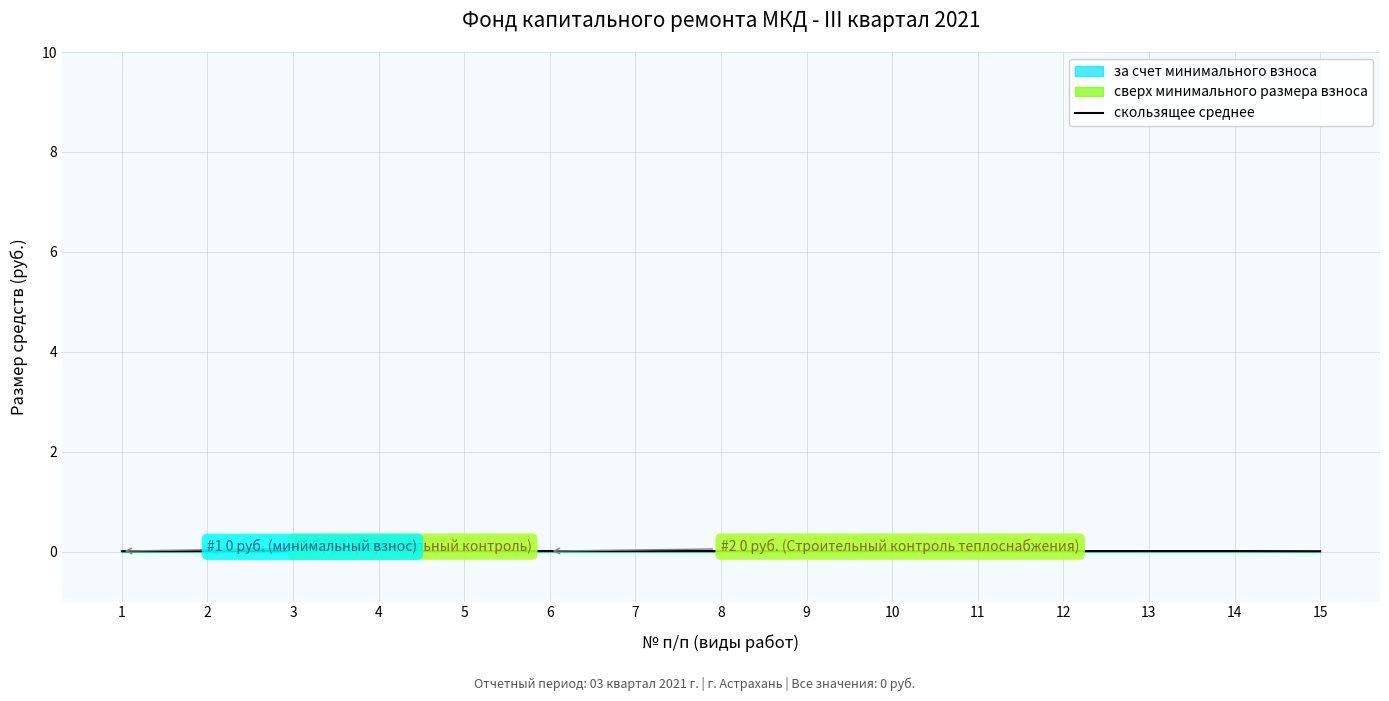

Between 5 and 8, which is larger?

5